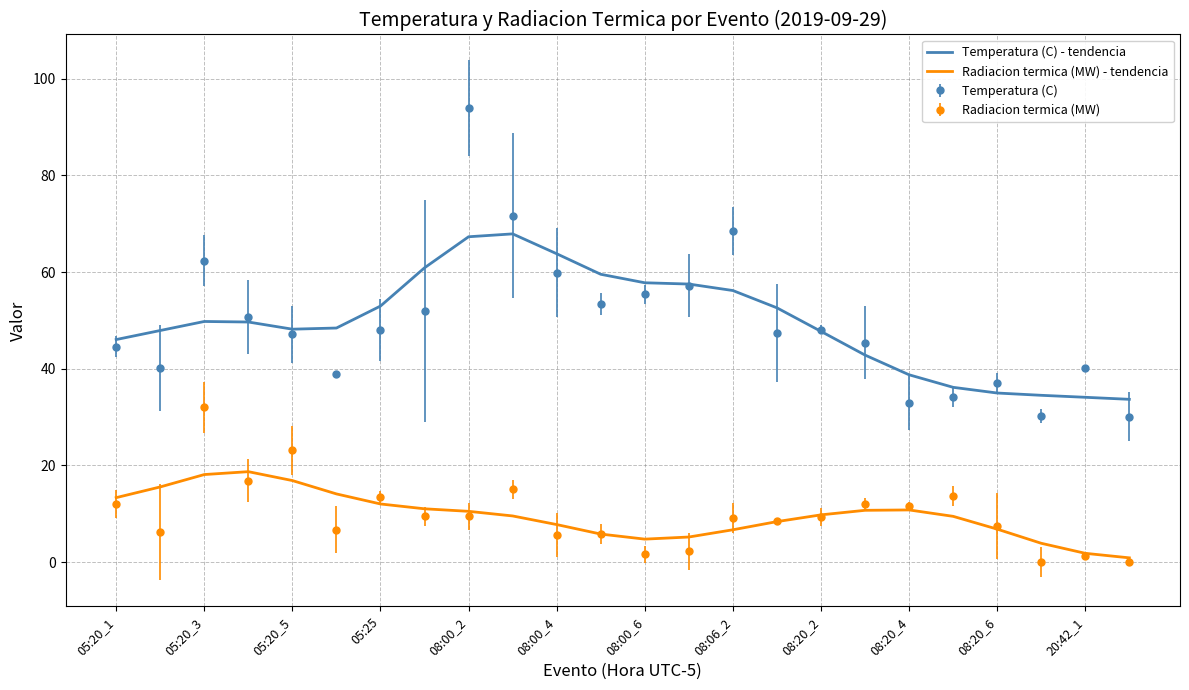

List the series in order of their peak value, highest first.

Temperatura (C), Temperatura (C) - tendencia, Radiacion termica (MW), Radiacion termica (MW) - tendencia